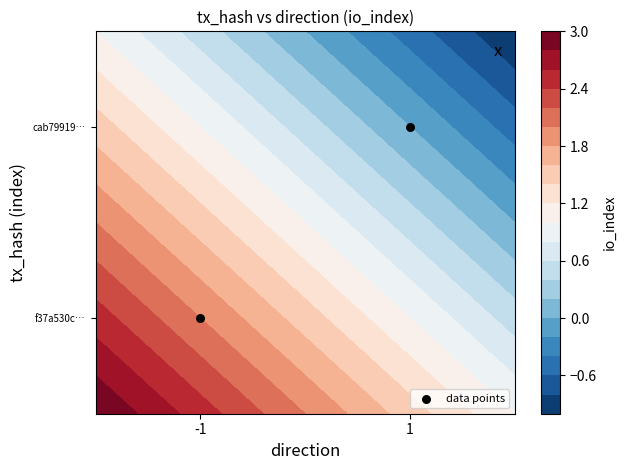

Where is the data nearest to the value 1?

-1